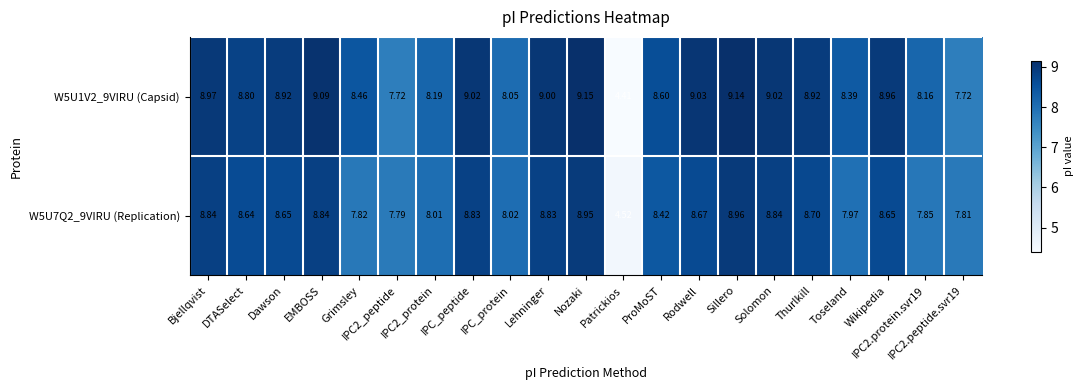

Rank the series by their maximum value, from highest to lowest.

W5U1V2_9VIRU (Capsid), W5U7Q2_9VIRU (Replication)